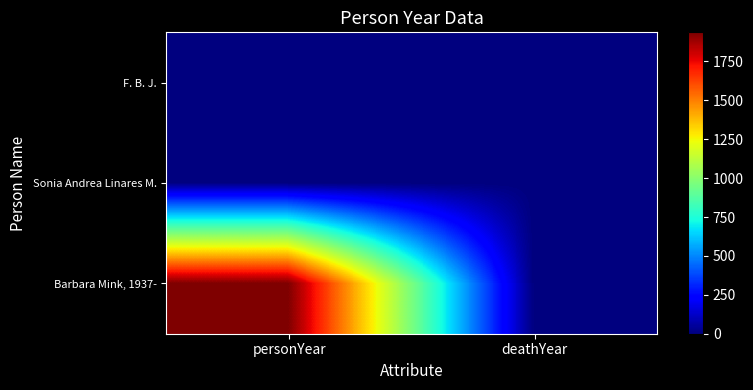

Reading right to left, list all the values displayed in this chart.

F. B. J.: deathYear=0	personYear=0
Sonia Andrea Linares M.: deathYear=0	personYear=0
Barbara Mink, 1937-: deathYear=0	personYear=1937